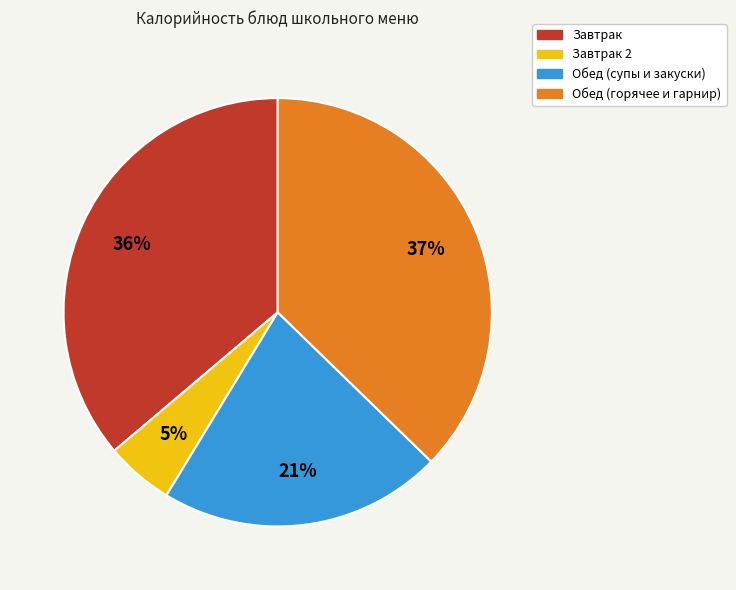

To the nearest percent, what portion does Завтрак represent?

36%